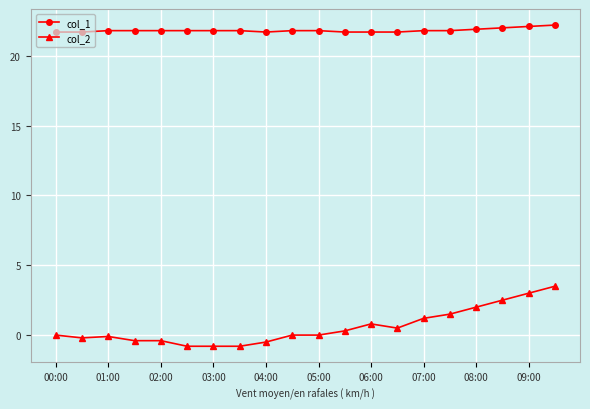

Which series has the widest spread of values?

col_2